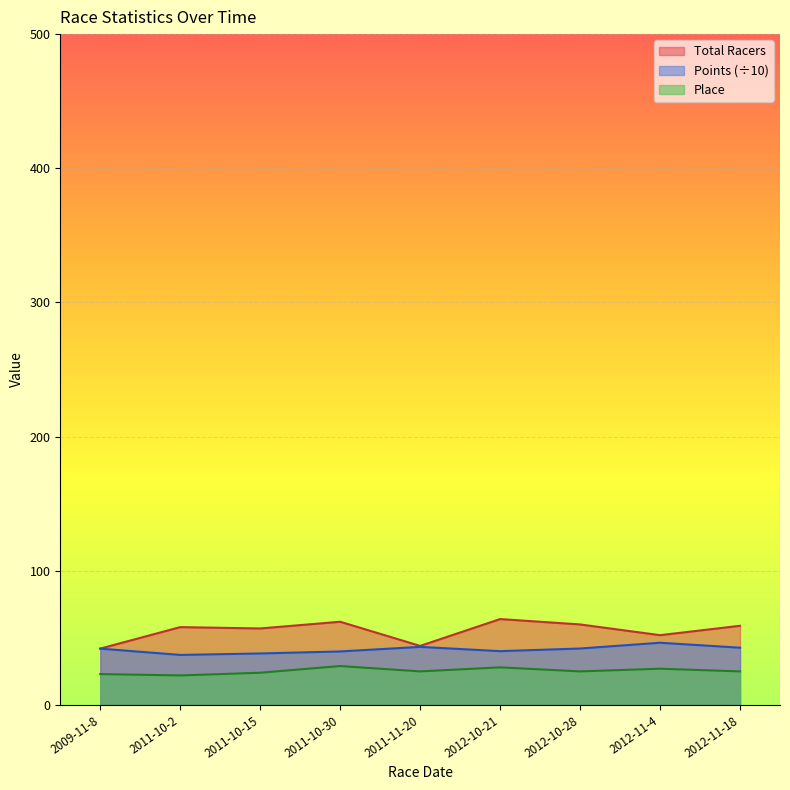

The value of Place at 2012-10-21 is 42.3. True or false?

False